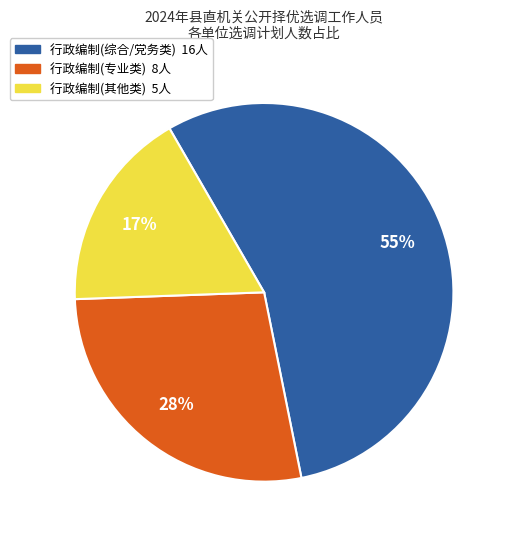

To the nearest percent, what is the difference between the largest and smallest slice percentages?

38%